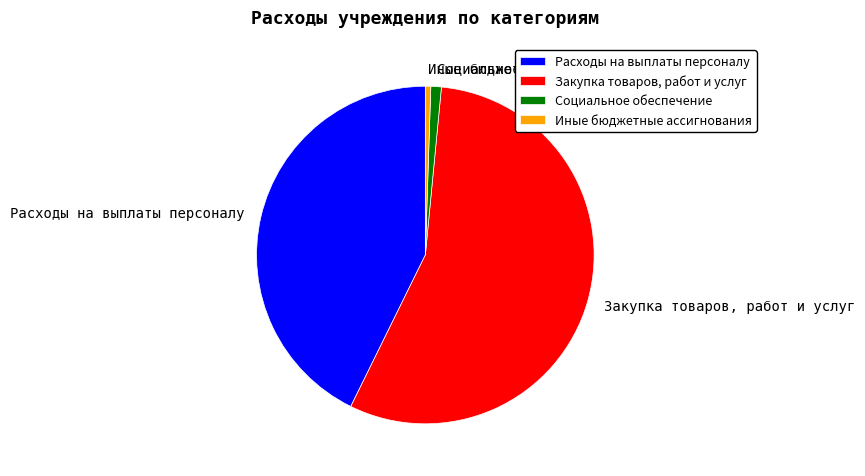

Is the sum of Расходы на выплаты персоналу and Иные бюджетные ассигнования greater than half?

No